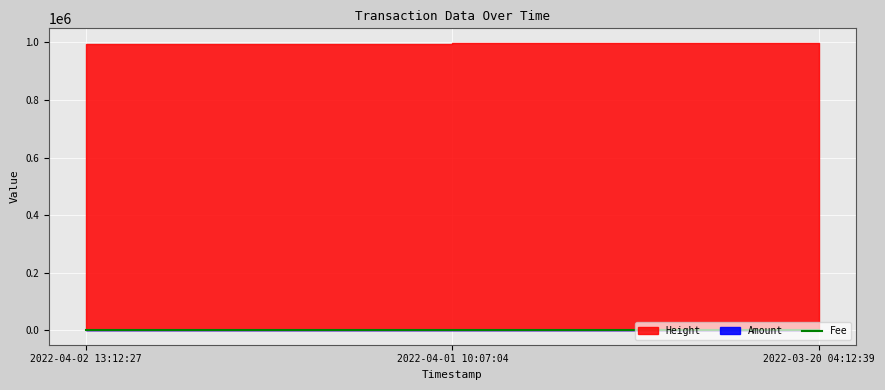

What is the label of the 2nd point from the right?

2022-04-01 10:07:04